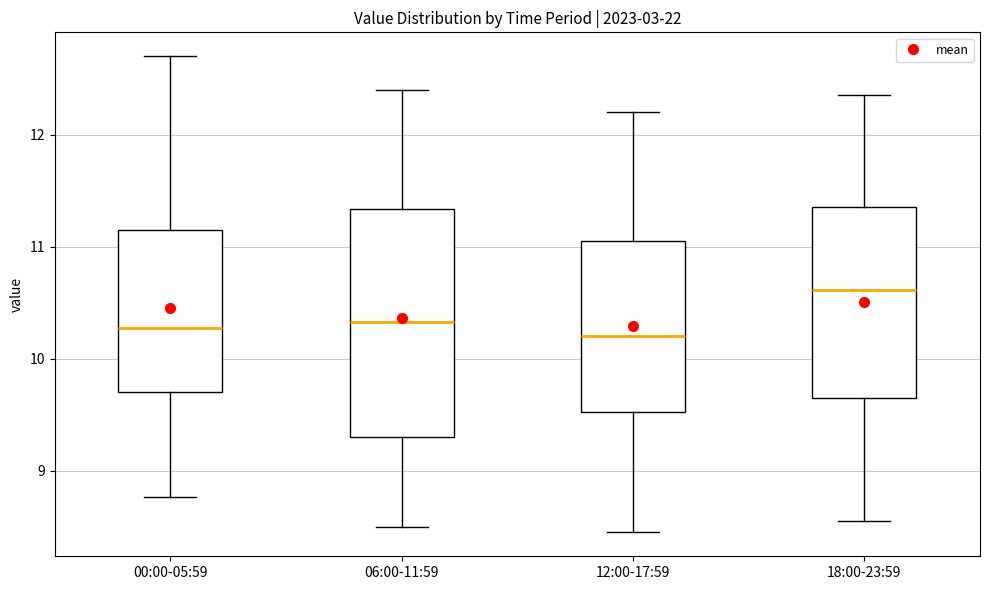

Which box is the tallest, from its lower edge to its upper edge?

06:00-11:59